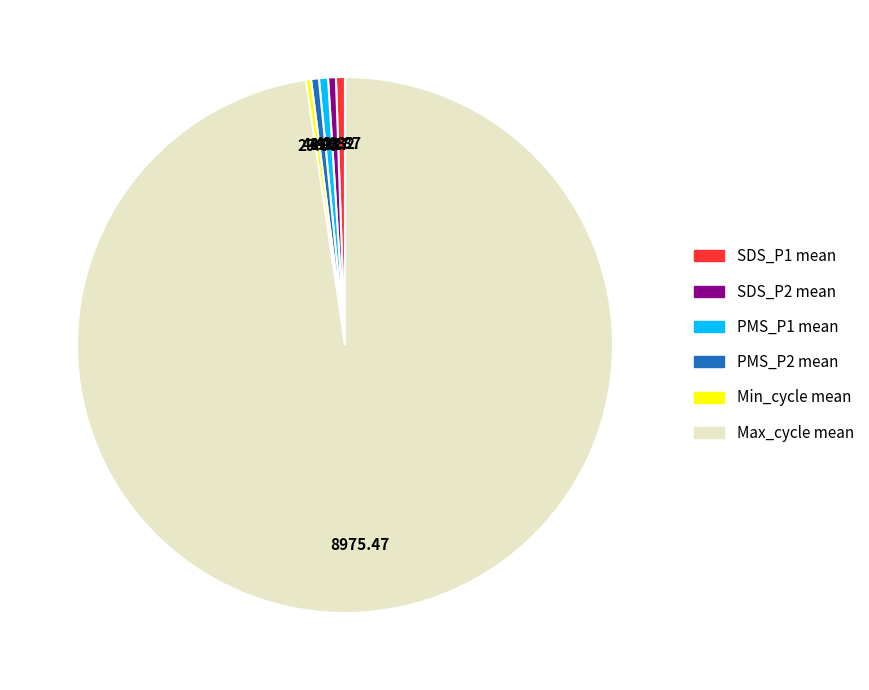

Does Max_cycle mean represent more than half of the total?

Yes